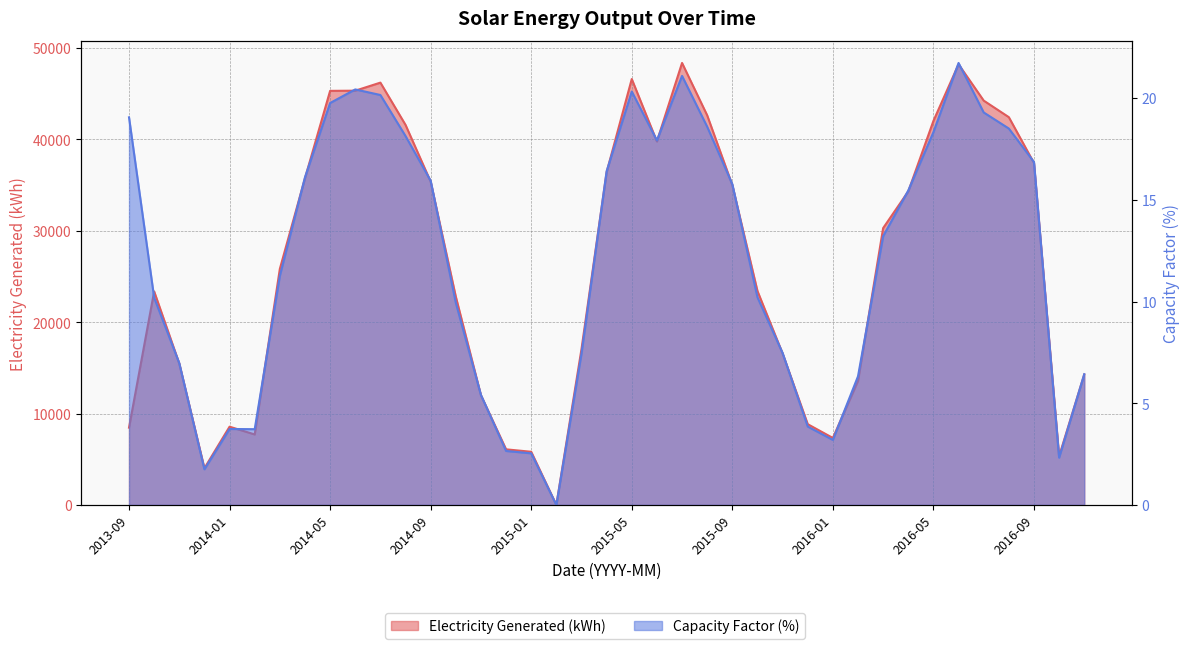

How many values in the Capacity Factor (%) series are below 13?

19